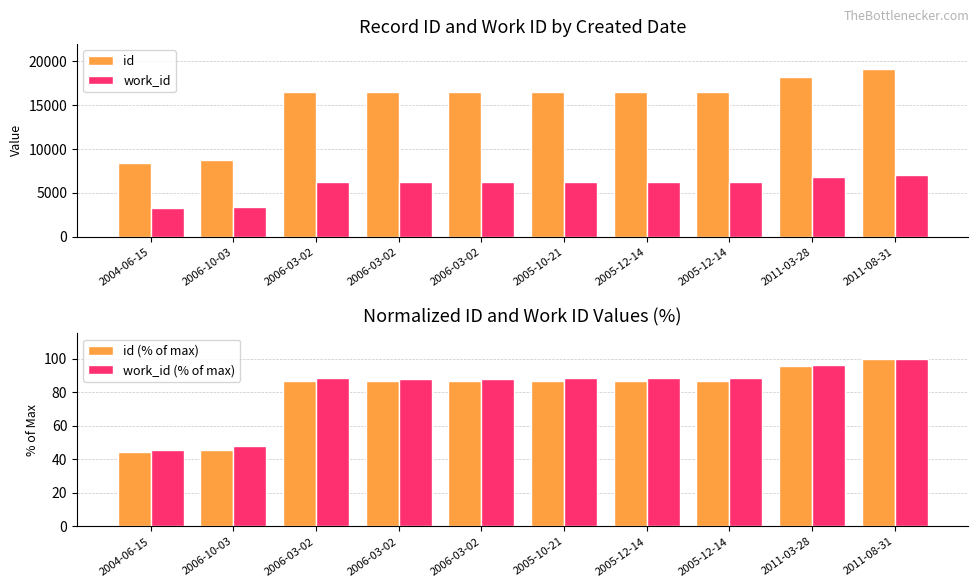

What is the label of the 10th bar from the right?

2004-06-15